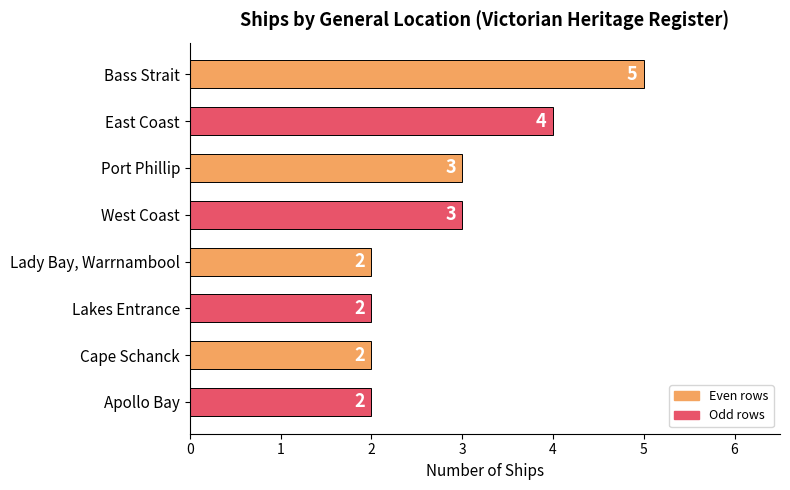

The value at Bass Strait is 8. True or false?

False